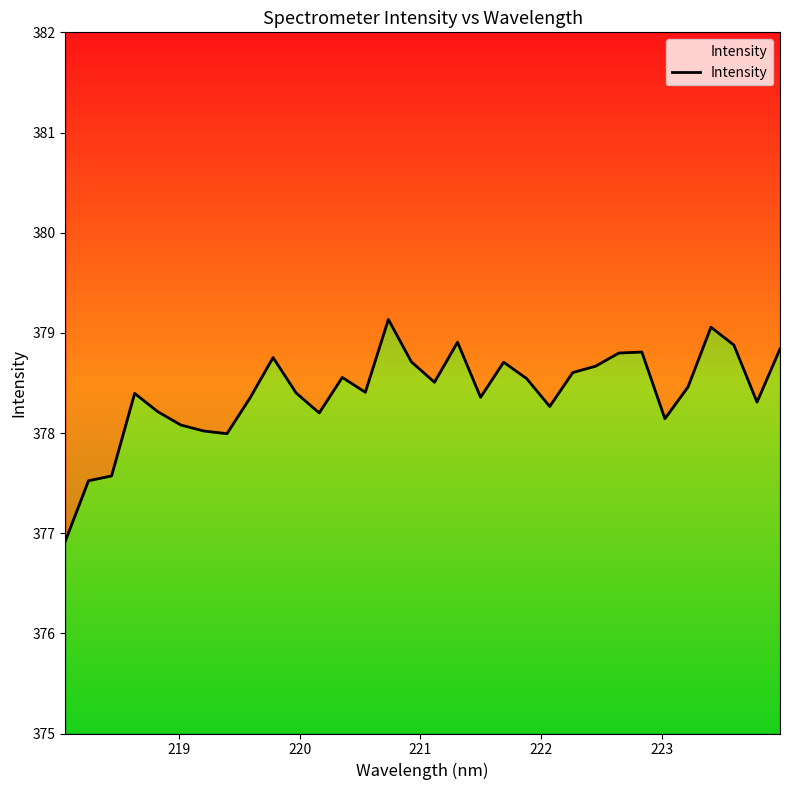

How many values exceed 378?

28